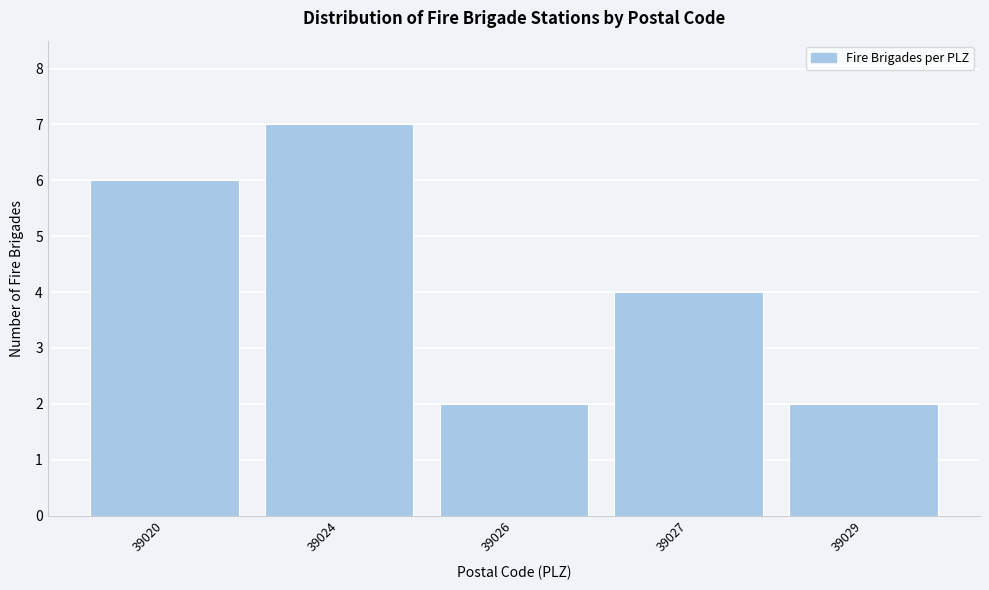

Reading right to left, what are all the values shown in this chart?

39029=2	39027=4	39026=2	39024=7	39020=6